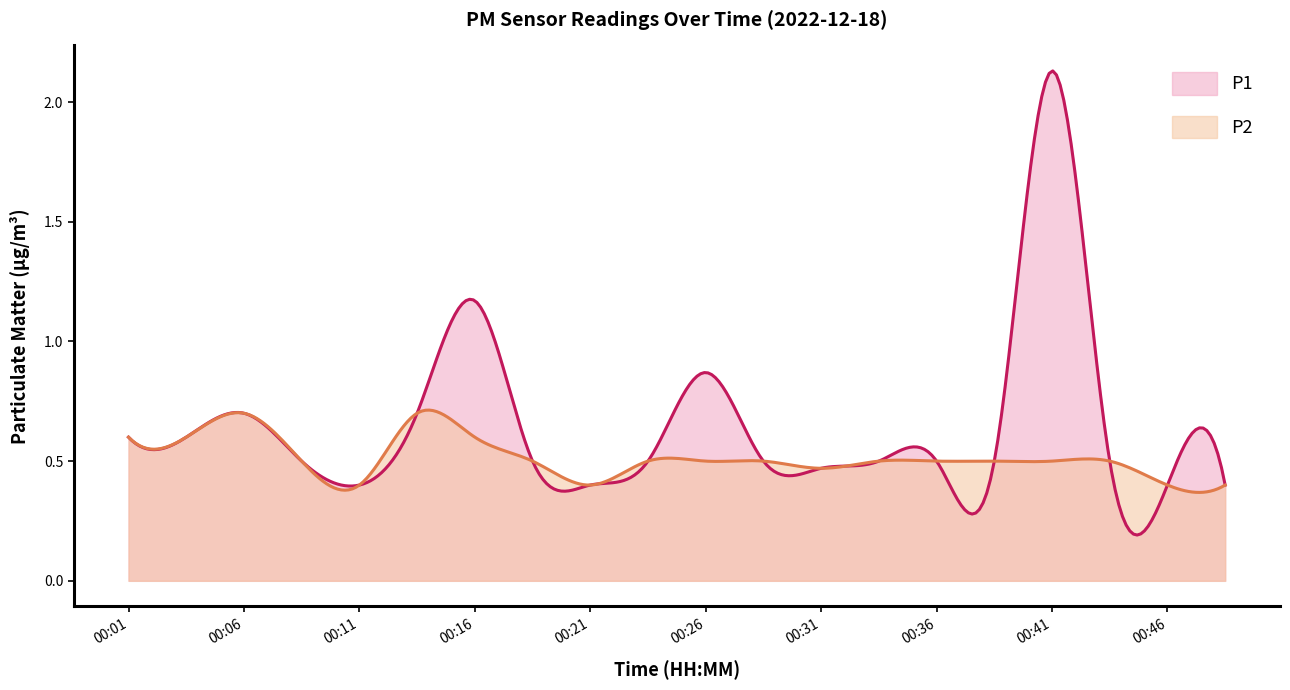

What are all the series names shown in the legend?

P1, P2